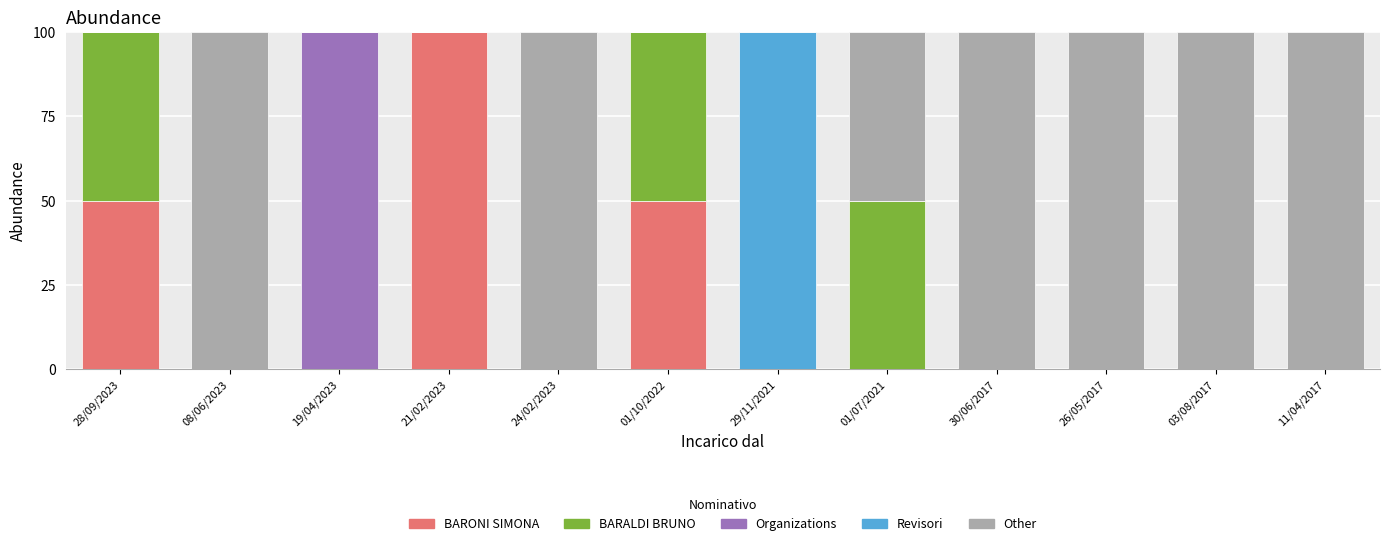

Is it true that BARONI SIMONA equals -44 at 01/07/2021?

False